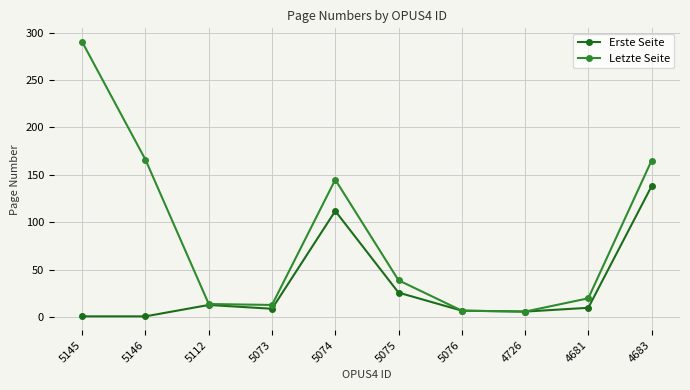

List the series in order of their peak value, lowest first.

Erste Seite, Letzte Seite